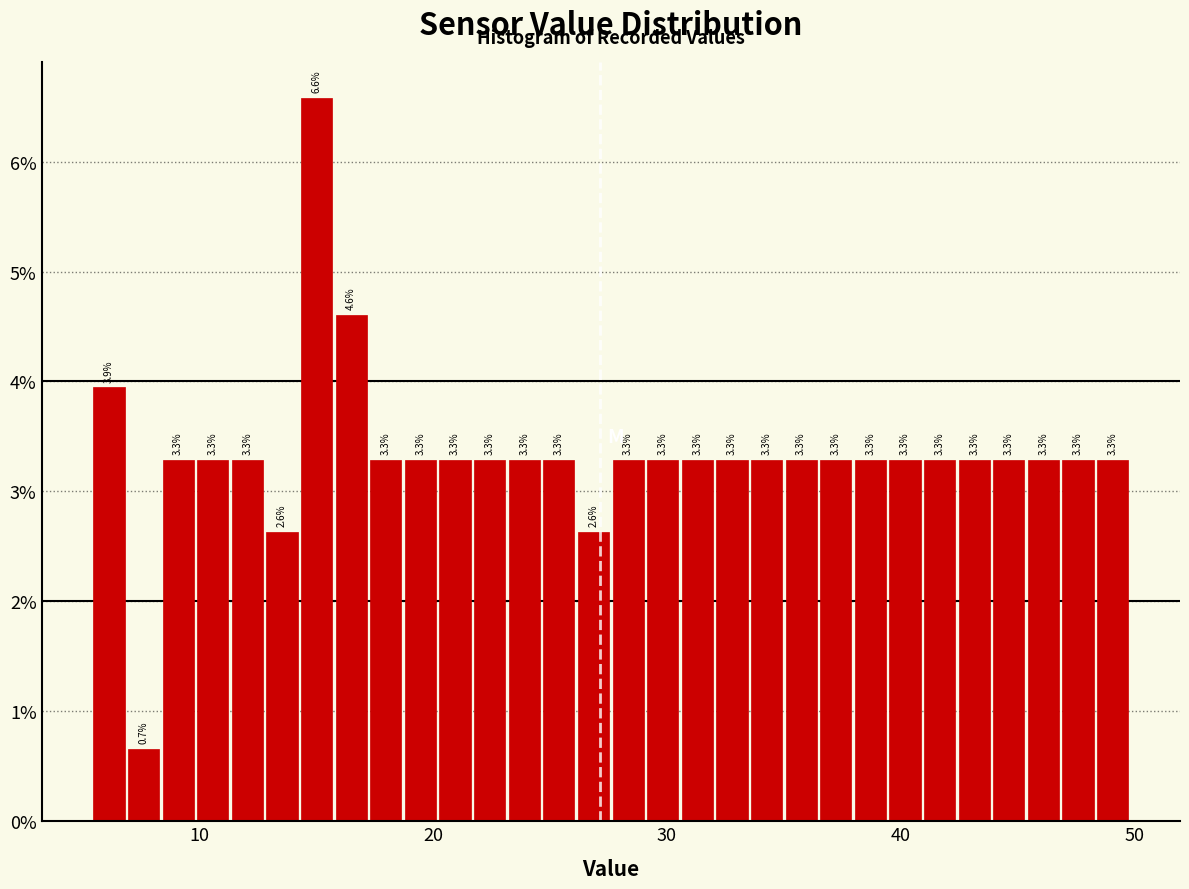

Read against the x-axis, roughly where is the centre of the tallest bar?

15